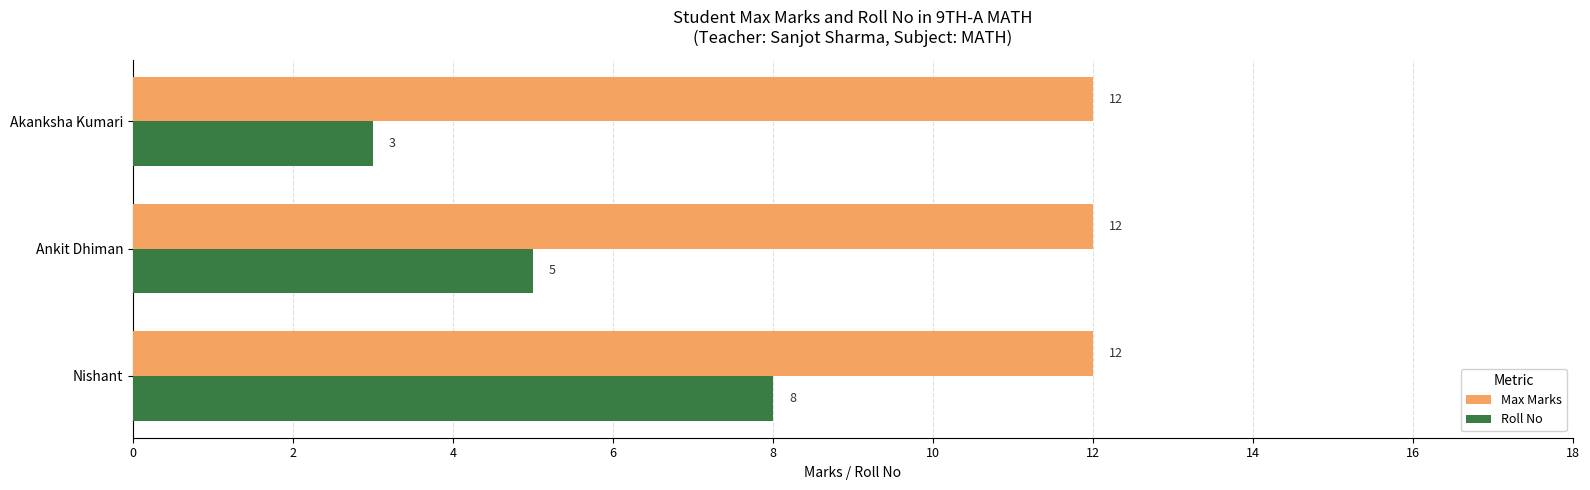

The Max Marks series shows 20 at Ankit Dhiman. True or false?

False